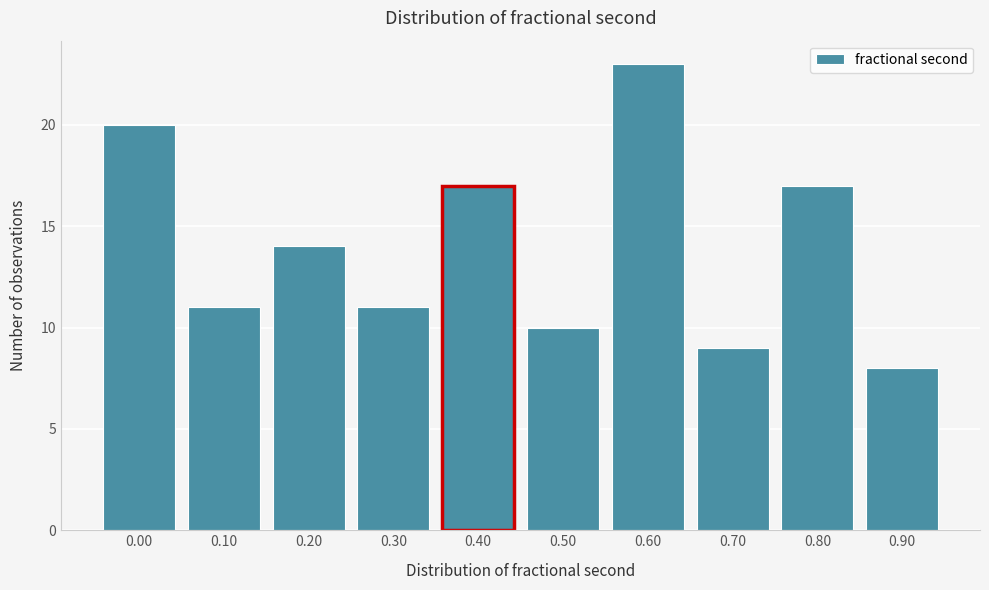

Reading left to right, transcribe all the data shown in this chart.

0.00=20	0.10=11	0.20=14	0.30=11	0.40=17	0.50=10	0.60=23	0.70=9	0.80=17	0.90=8